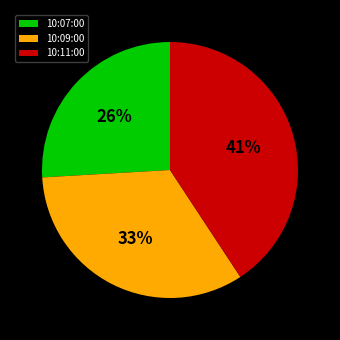

Which has a higher value, 10:09:00 or 10:07:00?

10:09:00